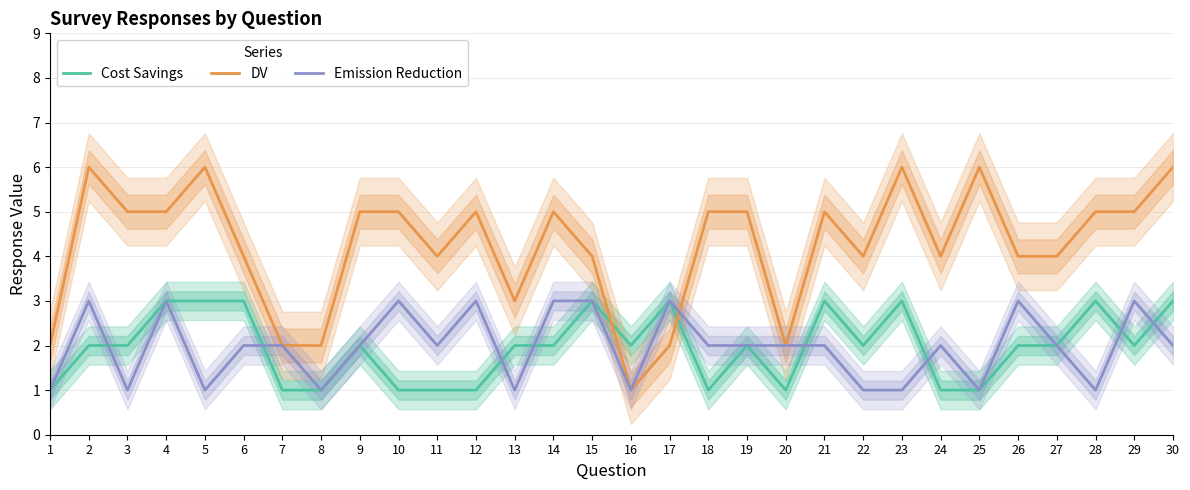

How many lines are shown in the chart?

3